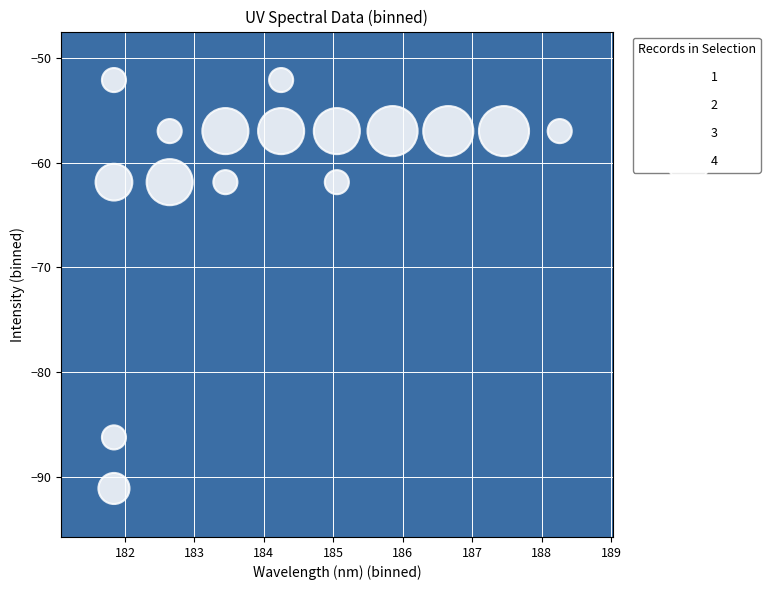

What is the range of Y values (max minus min)?

39.0